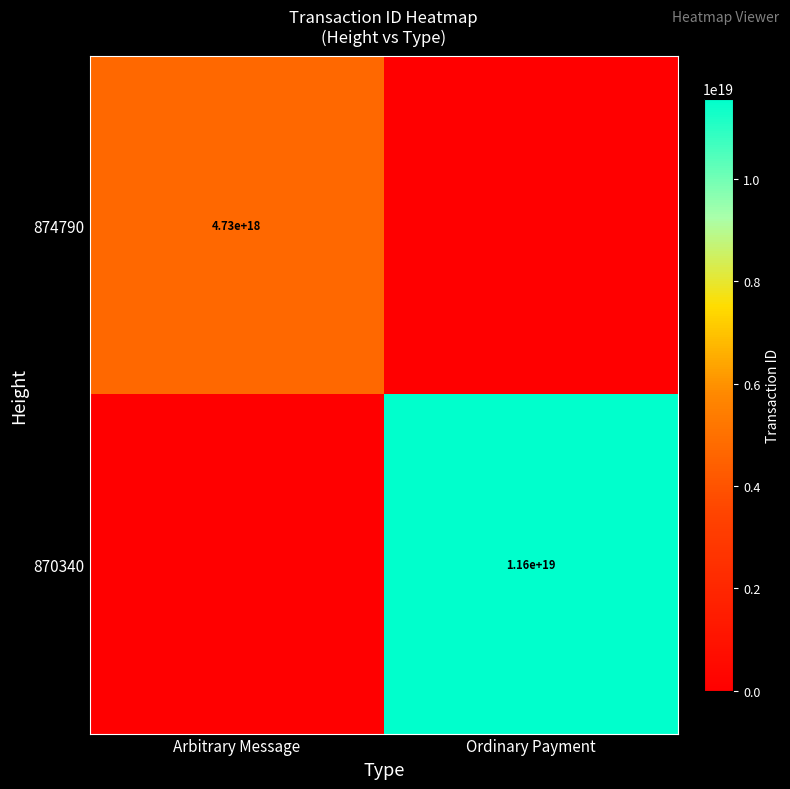

The 870340 series shows 11600000000000000000 at Ordinary Payment. True or false?

True